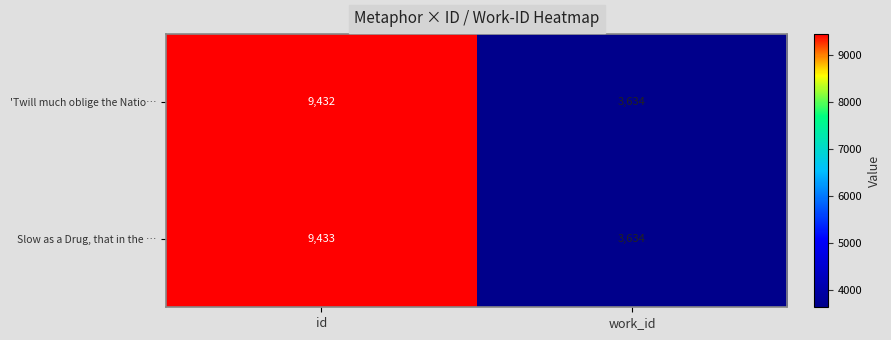

Count the number of categories in the chart.

2